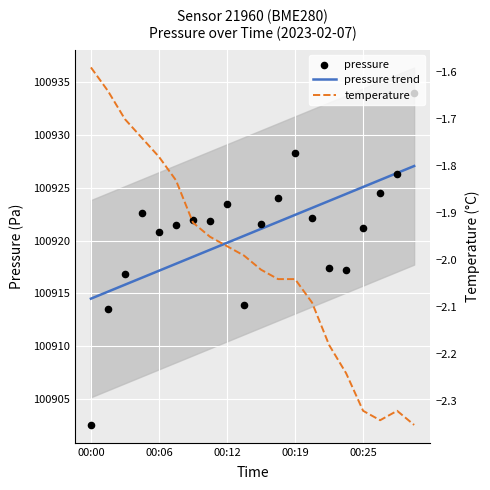

Which series has the widest spread of Y values?

pressure